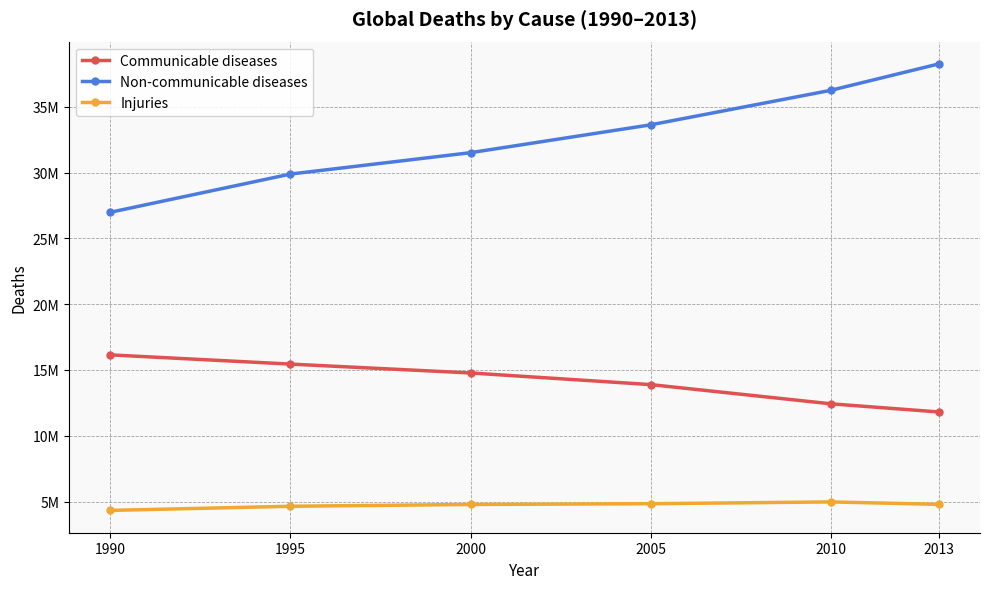

Does the chart have visible grid lines?

Yes